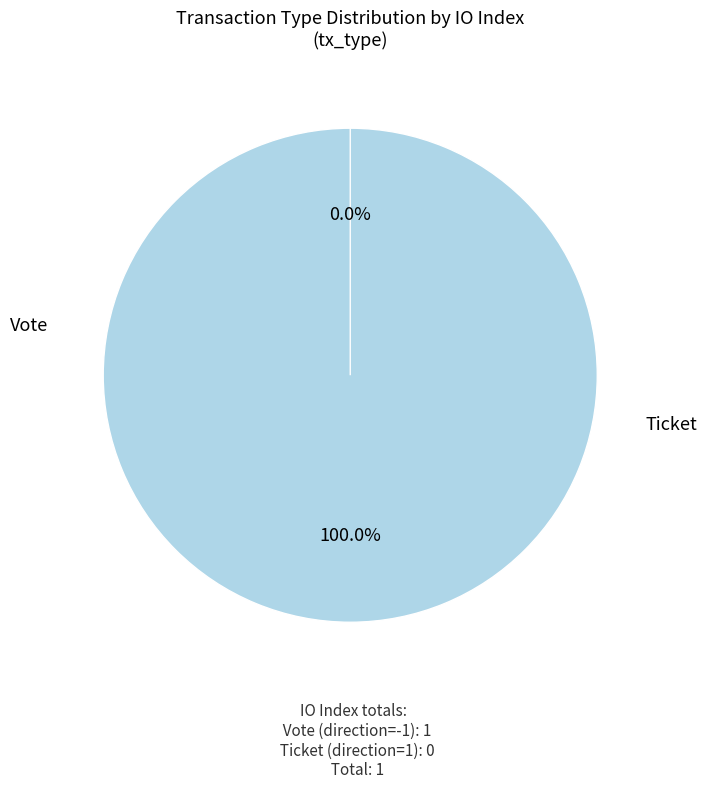

To the nearest percent, what is the combined percentage of Ticket and Vote?

100%